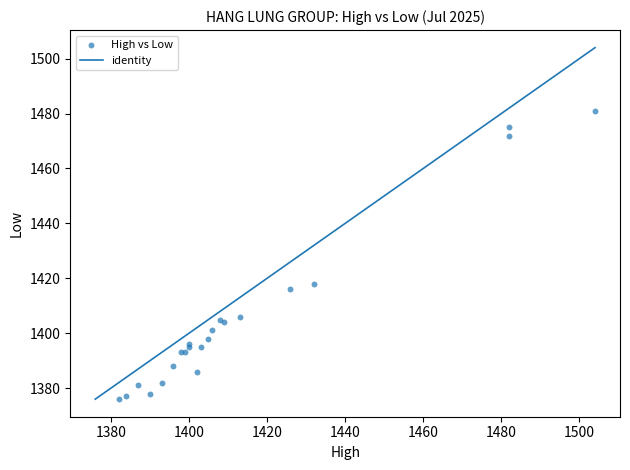

What Y value in the scatter plot is closest to 1428?

1418